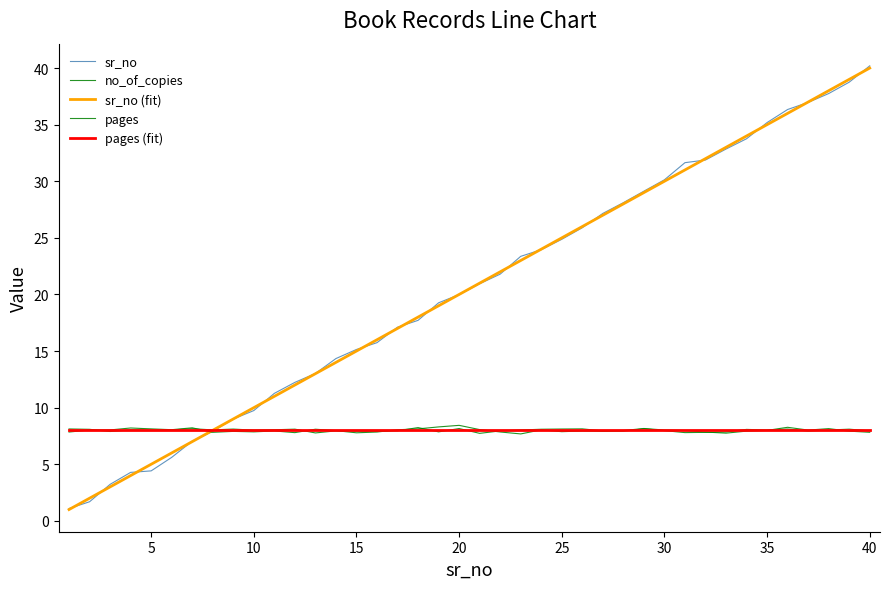

What is the greatest value displayed?

40.2